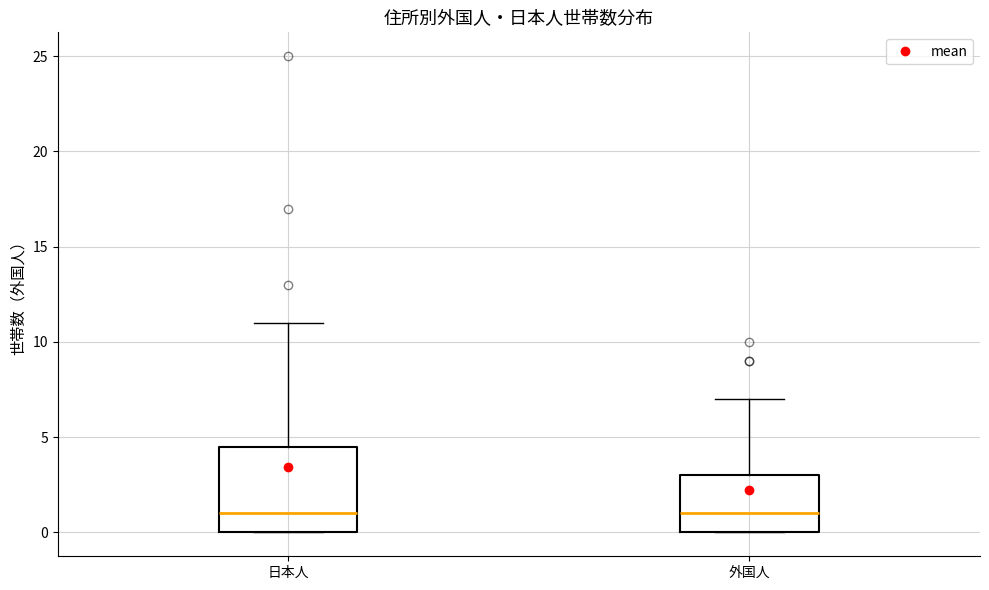

Reading left to right, read every box against the y-axis: the position of its median line, the range the box covers, and the ends of its whiskers. The values are not printed on the chart, so give them approximately, as read against the axis.

日本人: median 1.0, box 0.0 to 4.5, whiskers 0.0 to 11.0
外国人: median 1.0, box 0.0 to 3.0, whiskers 0.0 to 7.0